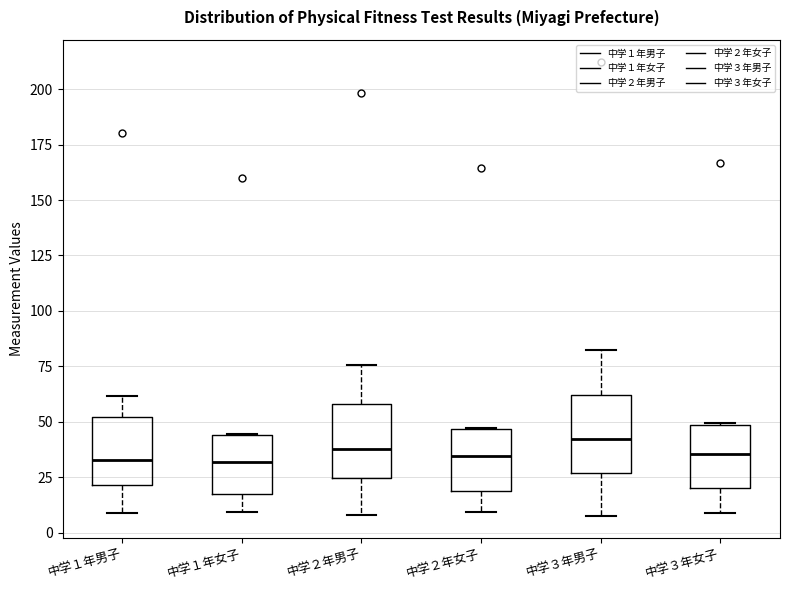

Reading left to right, read every box against the y-axis: the position of its median line, the range the box covers, and the ends of its whiskers. The values are not printed on the chart, so give them approximately, as read against the axis.

中学１年男子: median 35, box 20 to 50, whiskers 10 to 60
中学１年女子: median 30, box 15 to 45, whiskers 10 to 45
中学２年男子: median 40, box 25 to 60, whiskers 10 to 75
中学２年女子: median 35, box 20 to 45, whiskers 10 to 45
中学３年男子: median 40, box 25 to 60, whiskers 10 to 85
中学３年女子: median 35, box 20 to 50, whiskers 10 to 50